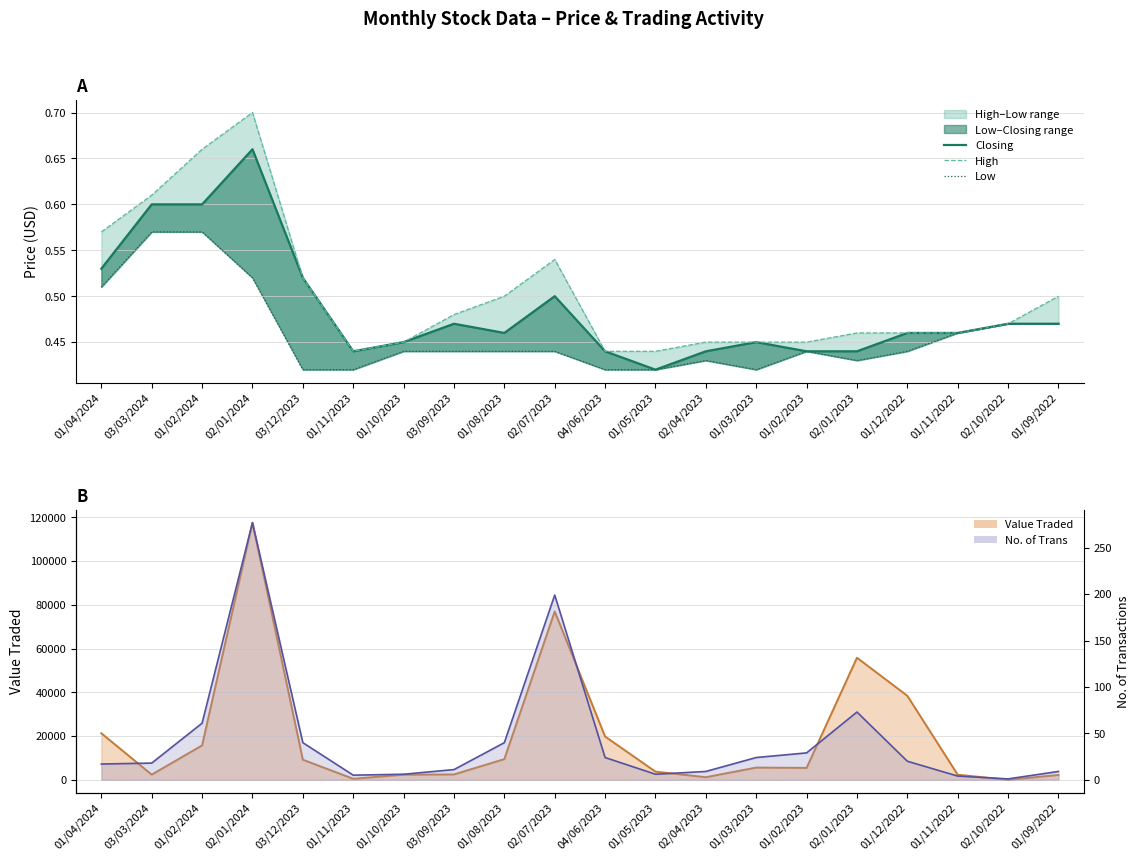

The value of High at 02/10/2022 is 0.8. True or false?

False